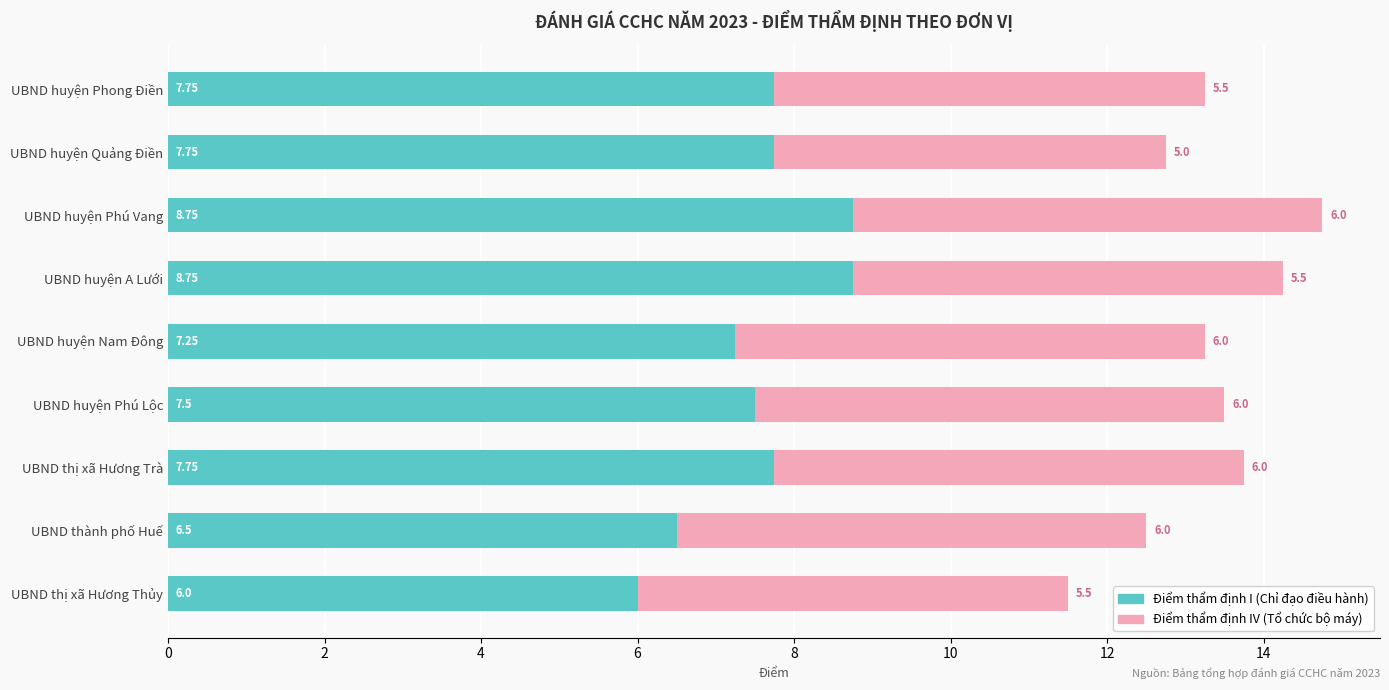

What is the total value across all series at UBND thị xã Hương Trà?

13.8